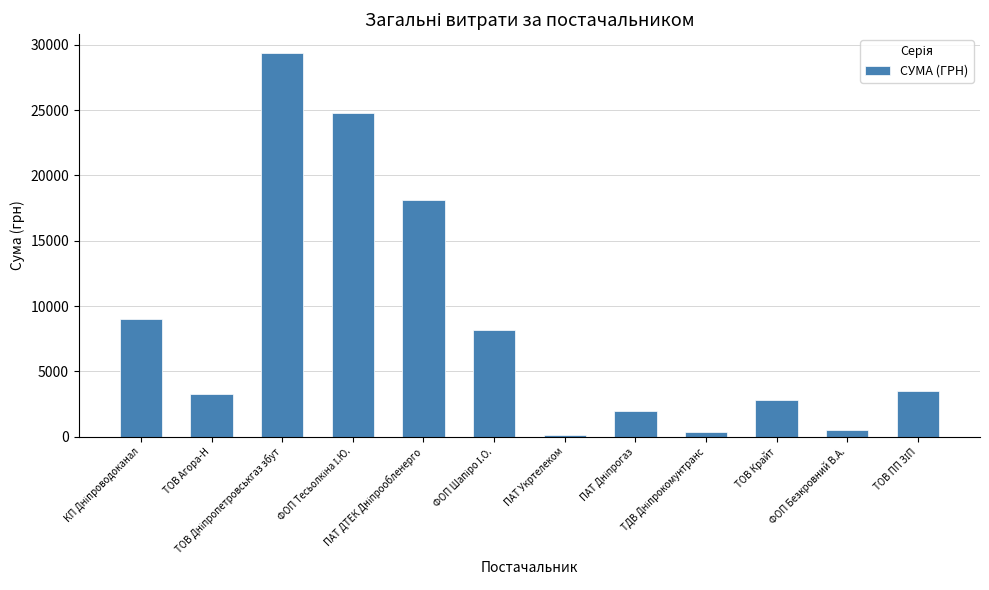

What is the sum of all values?

102083.5